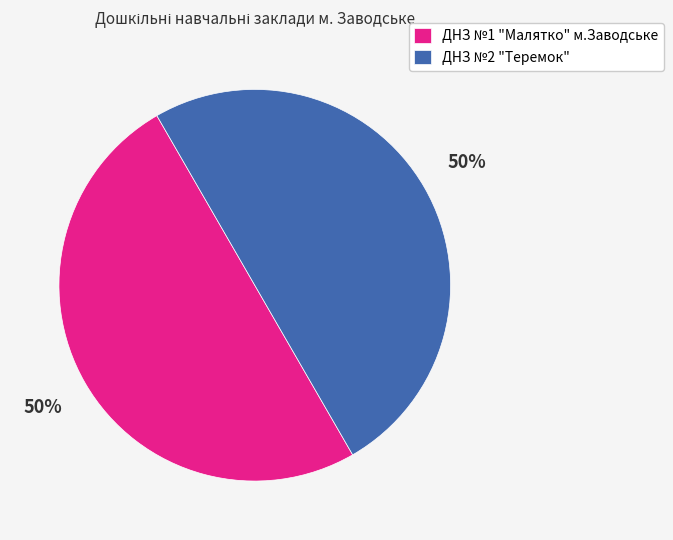

How many slices are in this pie chart?

2